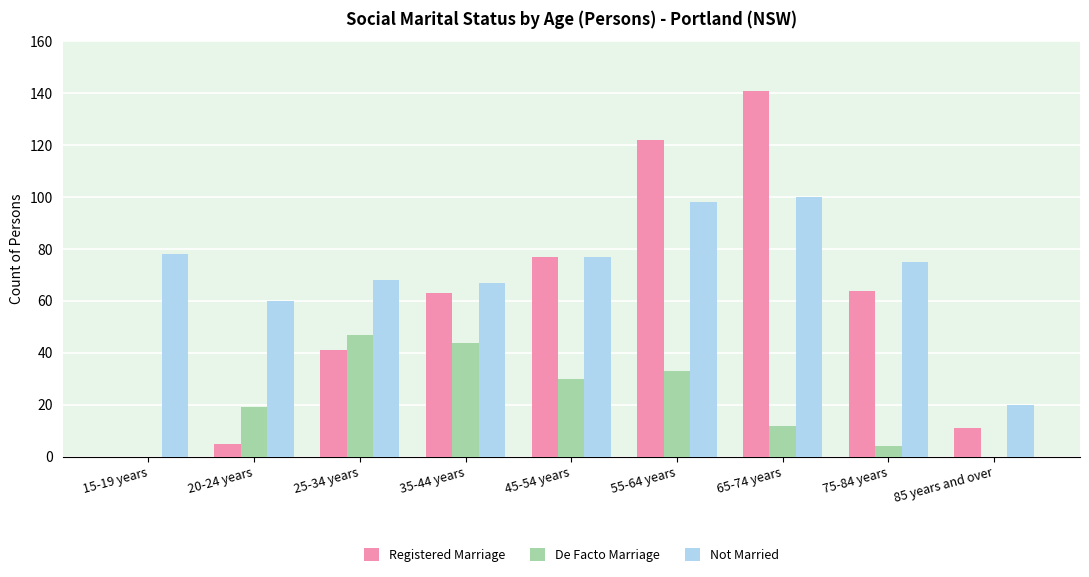

Which series changed the most between 35-44 years and 55-64 years?

Registered Marriage